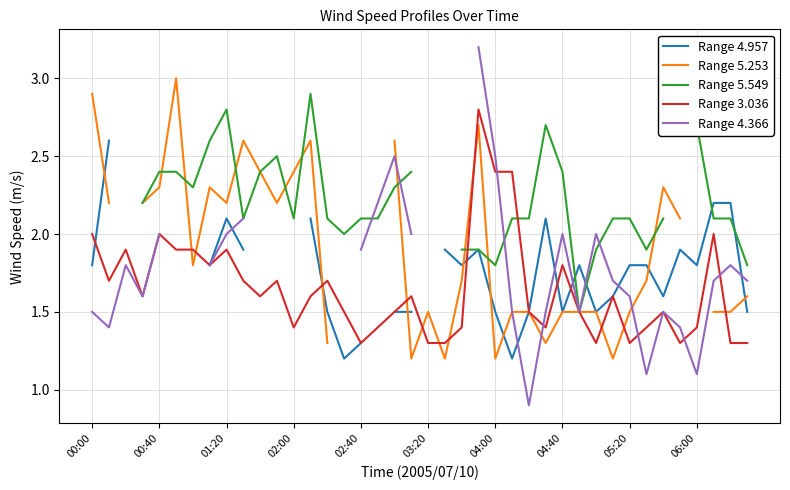

What is the maximum value for Range 4.957?

2.6